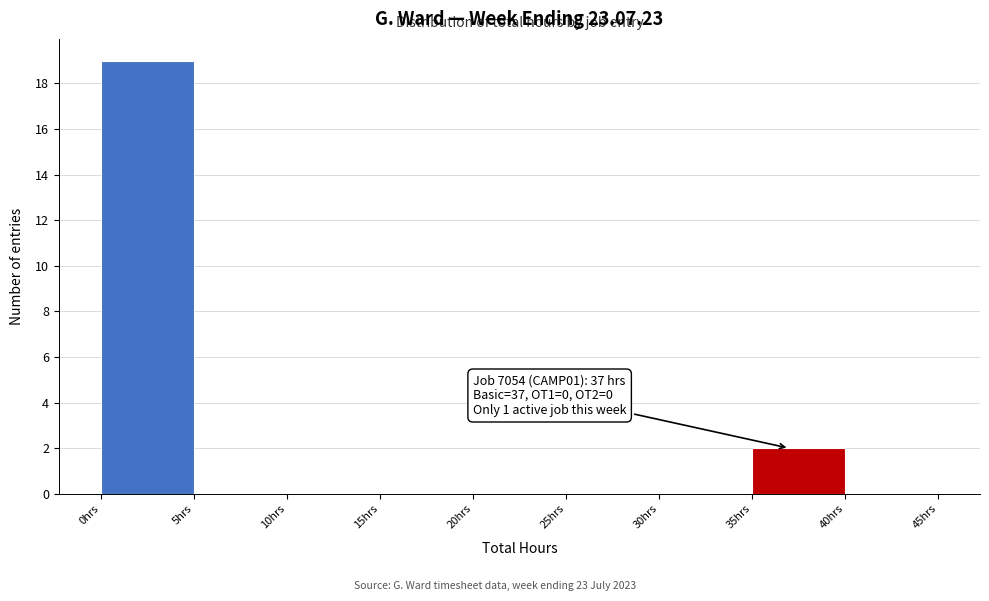

Which range on the x-axis has the tallest bar?

0 to 5